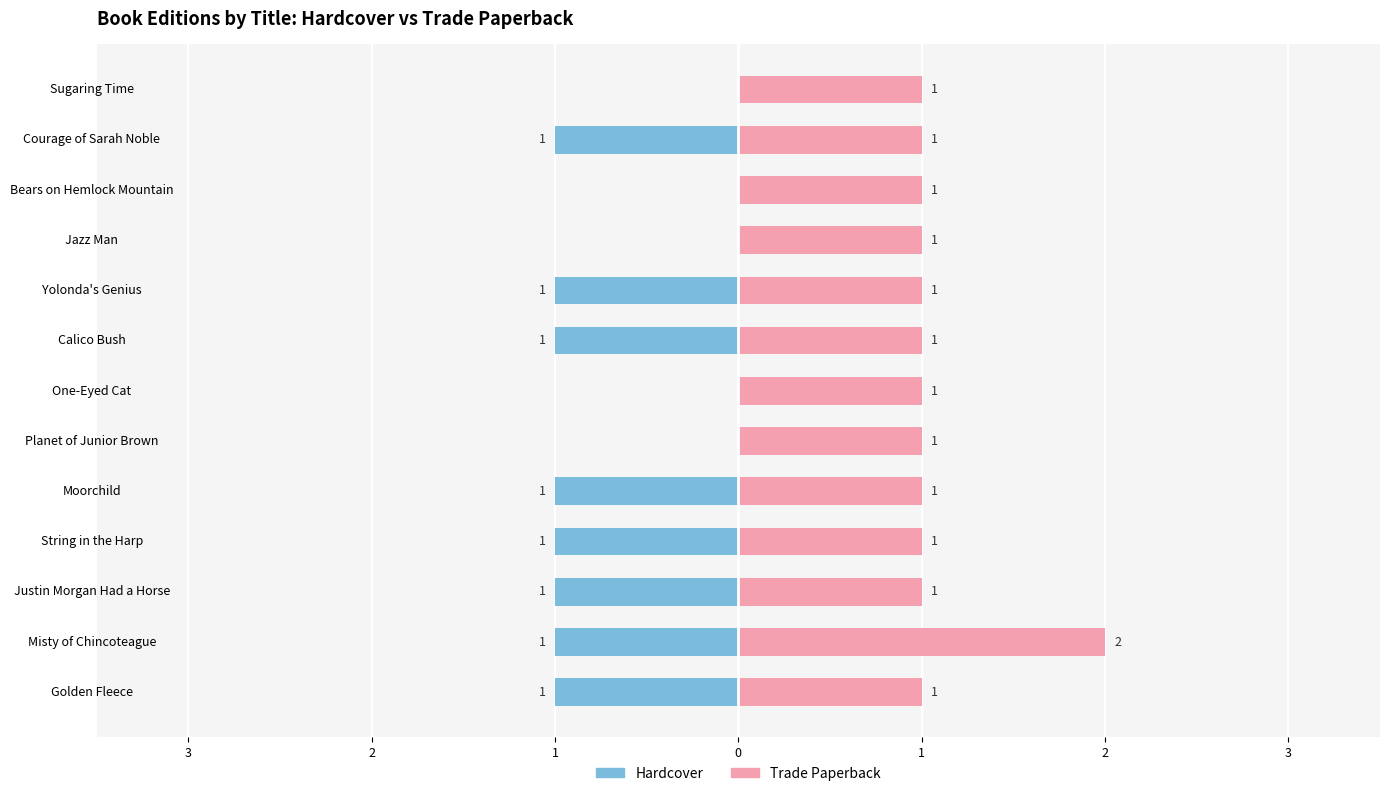

How many values in the Trade Paperback series exceed 1?

1